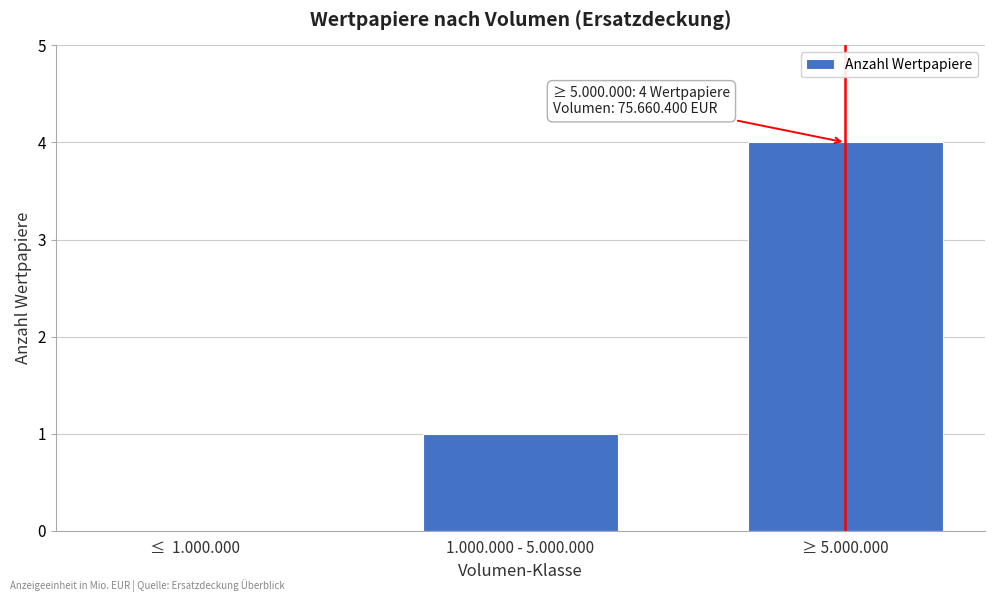

Reading left to right, transcribe all the data shown in this chart.

≤  1.000.000=0	1.000.000 - 5.000.000=1	≥ 5.000.000=4